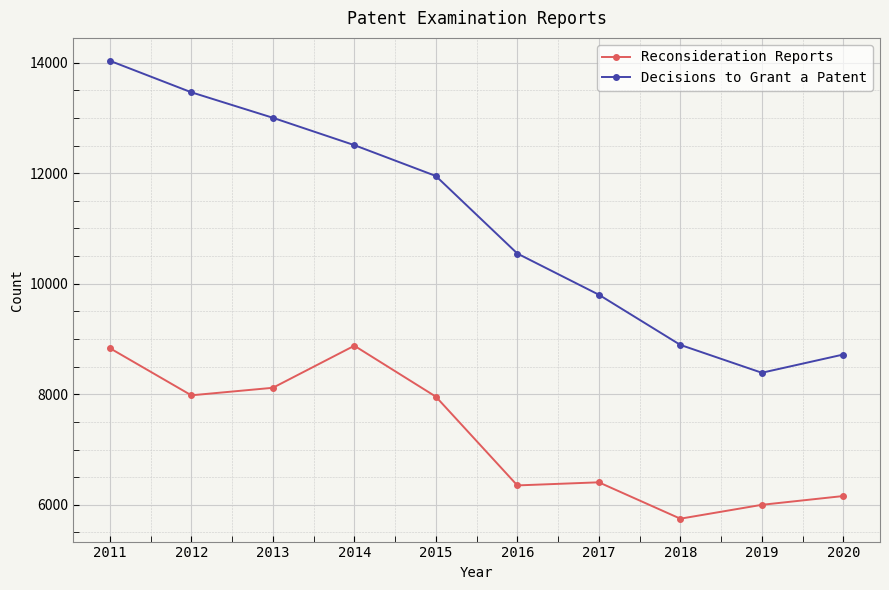

True or false: Decisions to Grant a Patent and Reconsideration Reports intersect in this chart.

False